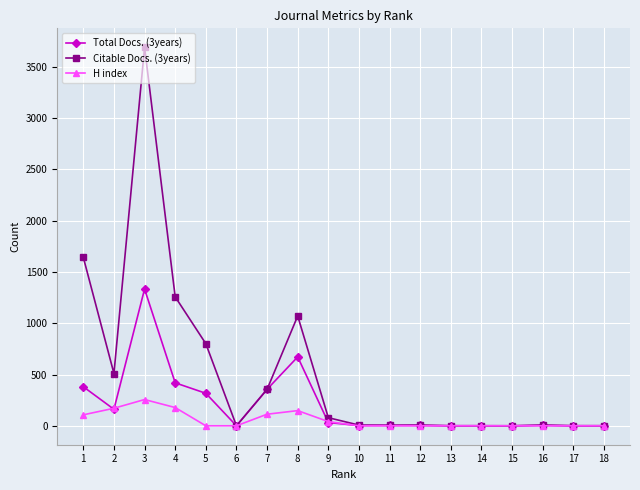

List the series in order of their peak value, lowest first.

H index, Total Docs. (3years), Citable Docs. (3years)